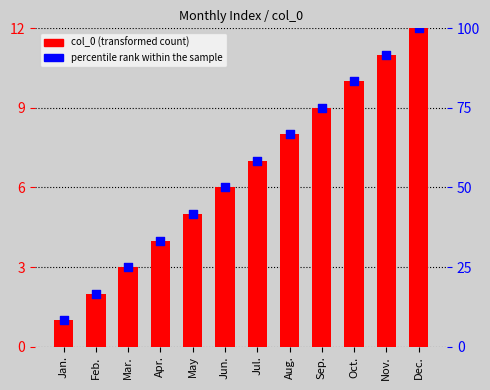

Which series contains the lowest Y value?

col_0